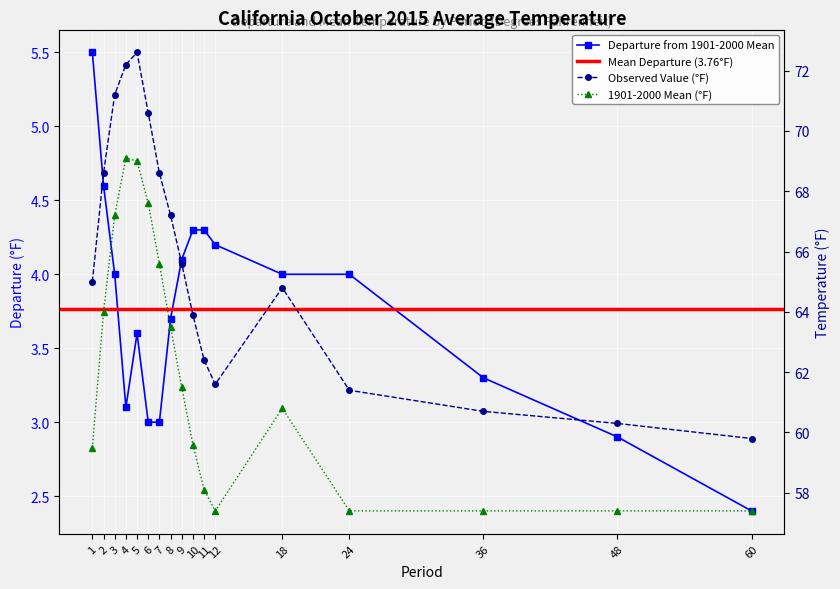

Does the chart display data point markers on the line(s)?

Yes